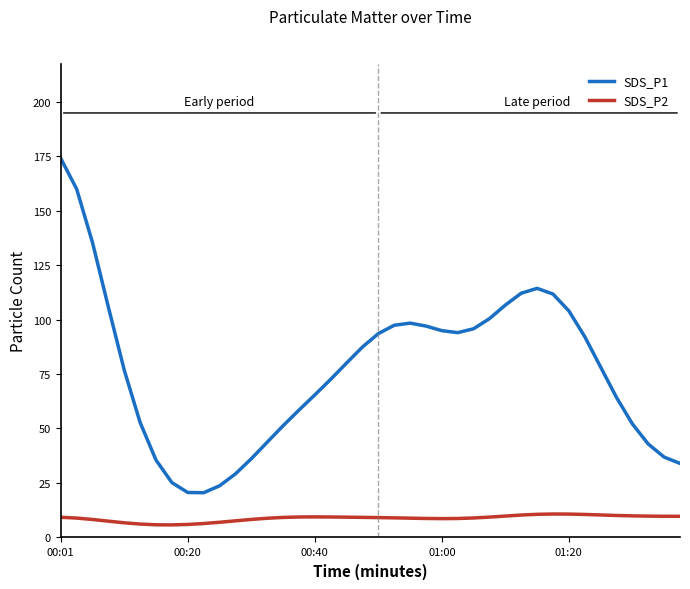

What is the difference between the maximum and minimum values in the SDS_P2 series?

5.0